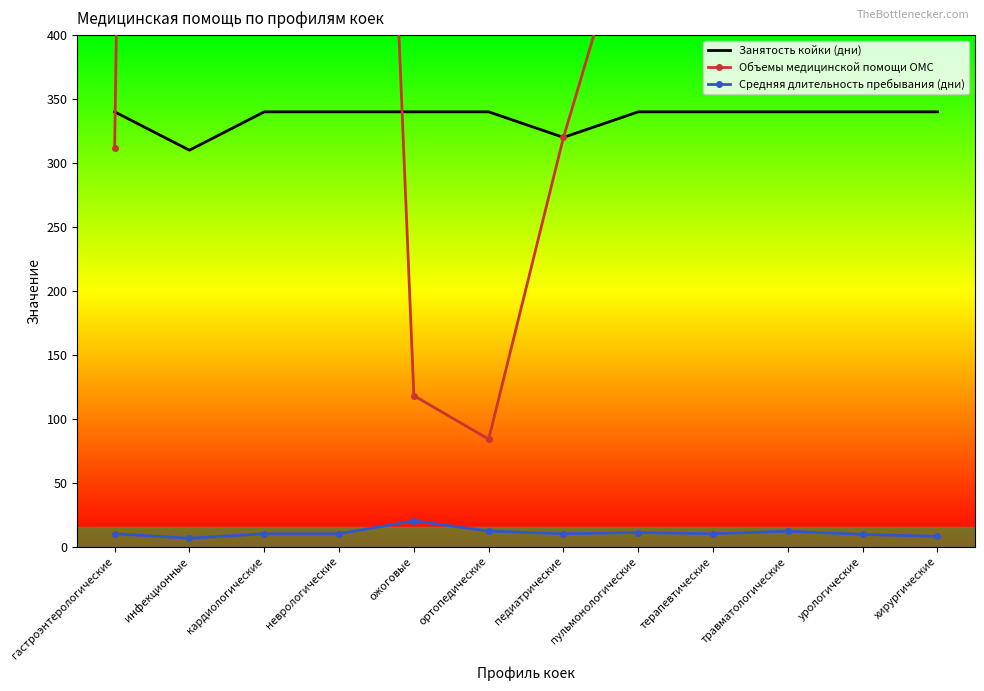

What is the total value across all series at кардиологические?

1710.0